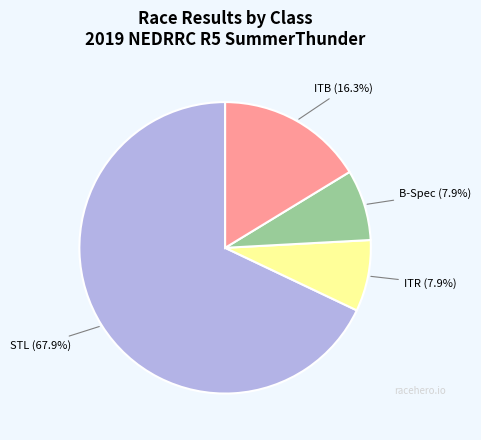

How many segments does this pie chart have?

4